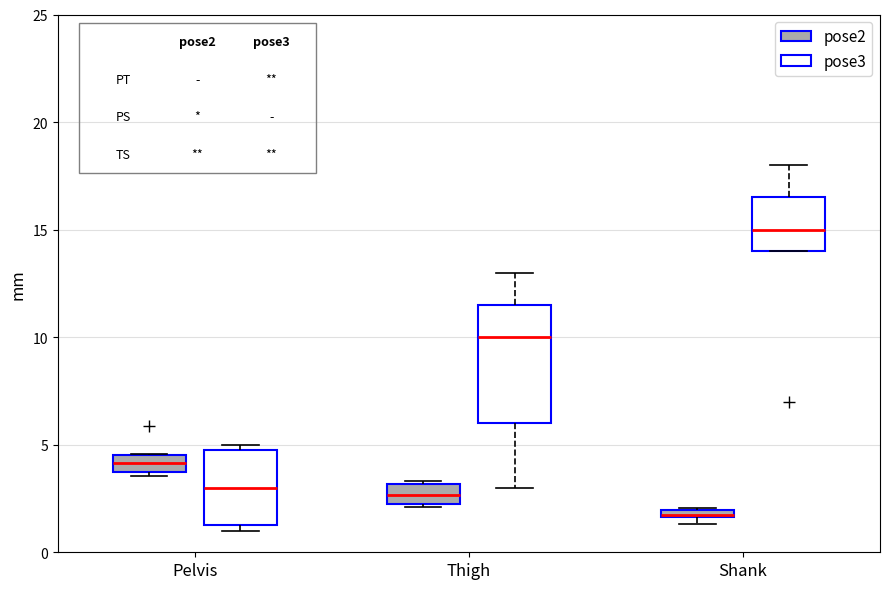

Where does the upper whisker of the box for Shank (pose3) end on the y-axis? The values are not printed on the chart, so give them approximately, as read against the axis.

18.0